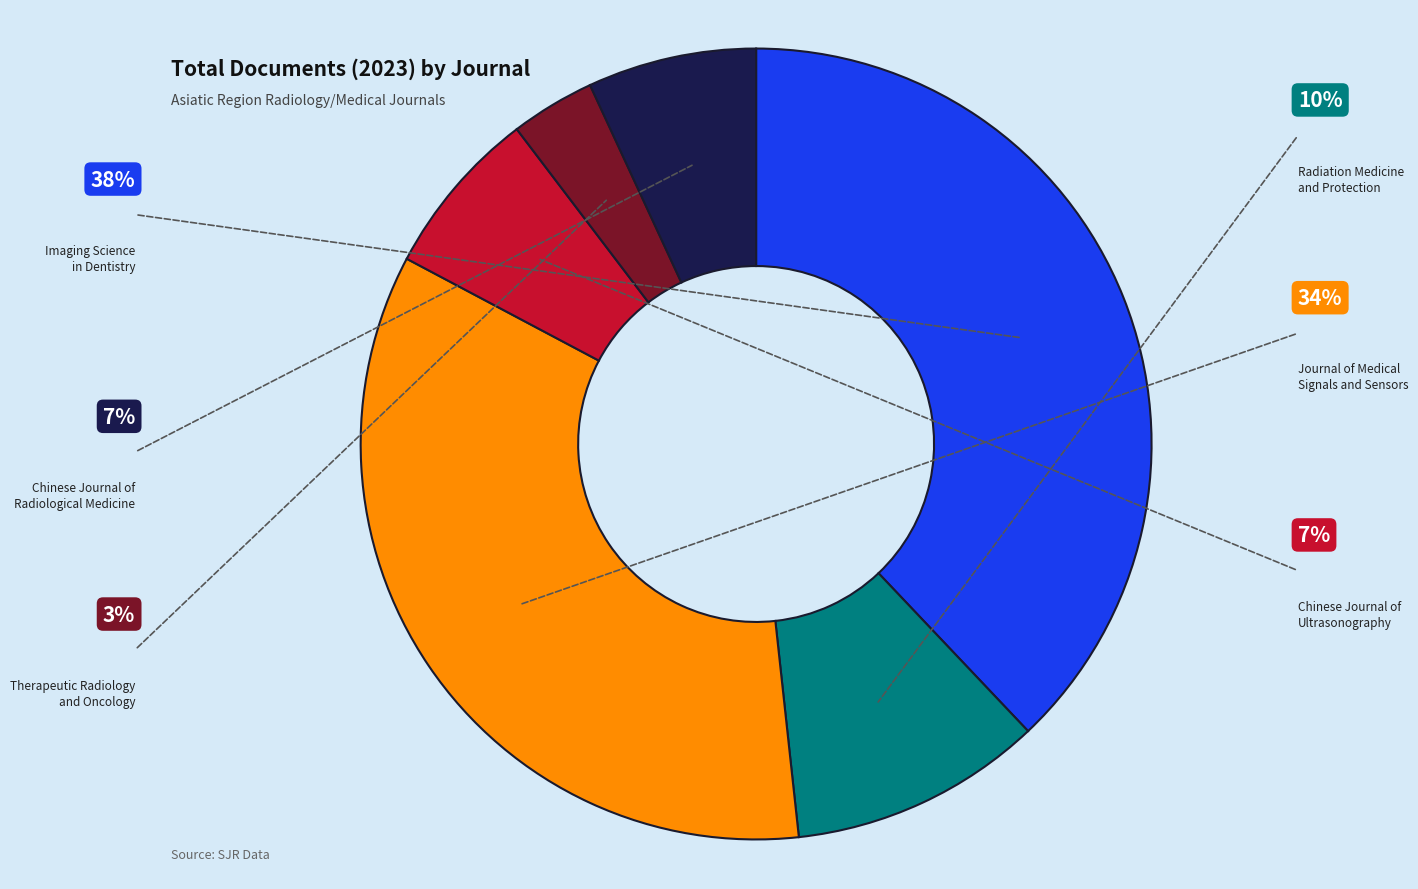

Is there a majority slice in this chart?

No